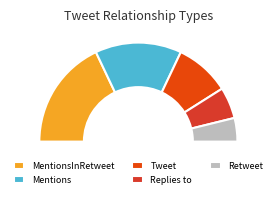

To the nearest percent, what is the difference between the Reply and MentionsInRetweet slice percentages?

14%